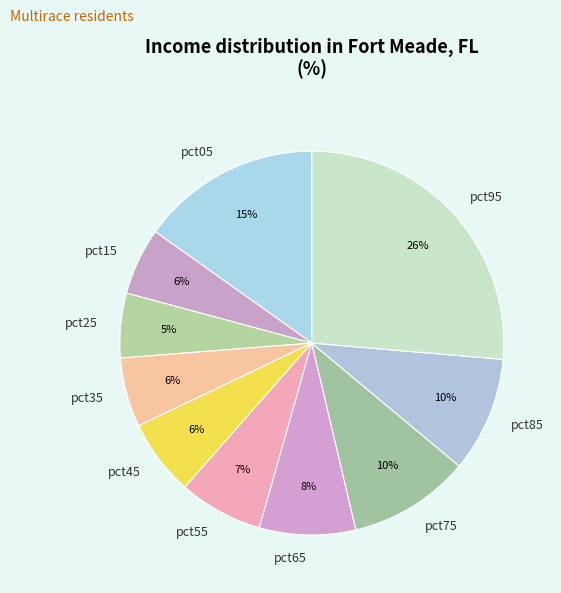

Which slice is the largest?

pct95